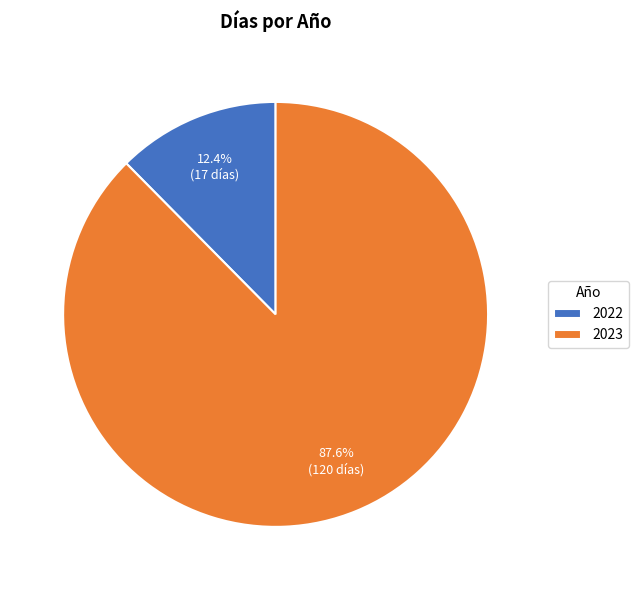

Which category has the biggest portion of the pie?

2023